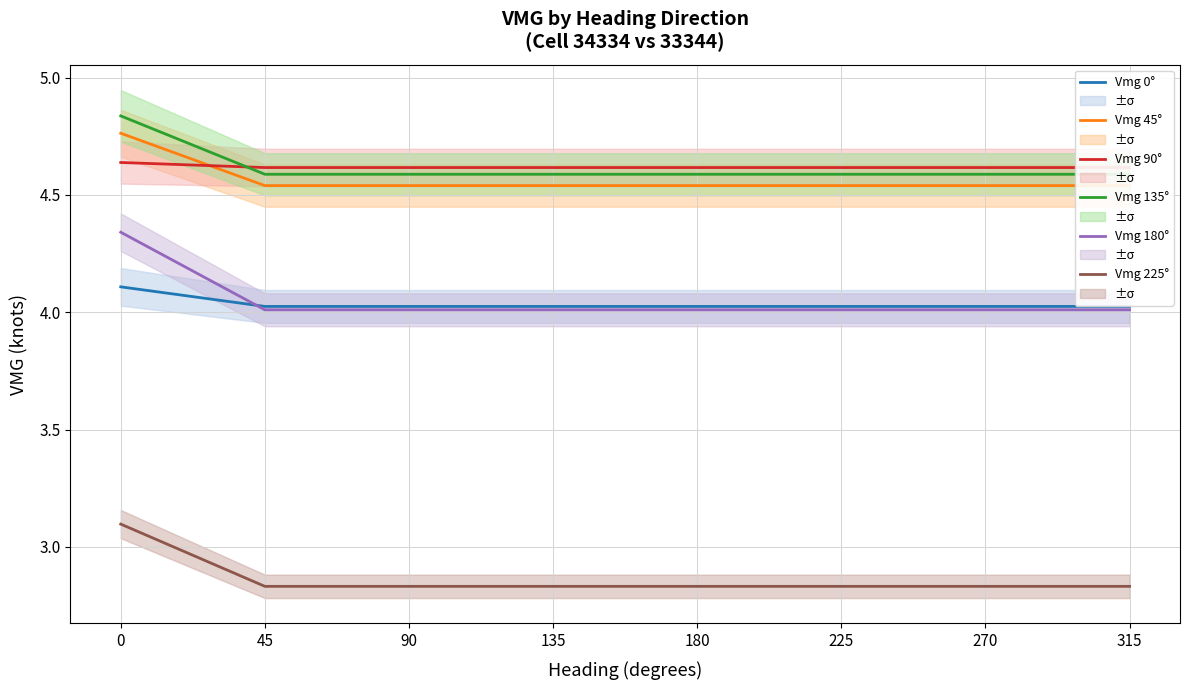

What are all the series names shown in the legend?

Vmg 0°, Vmg 45°, Vmg 90°, Vmg 135°, Vmg 180°, Vmg 225°